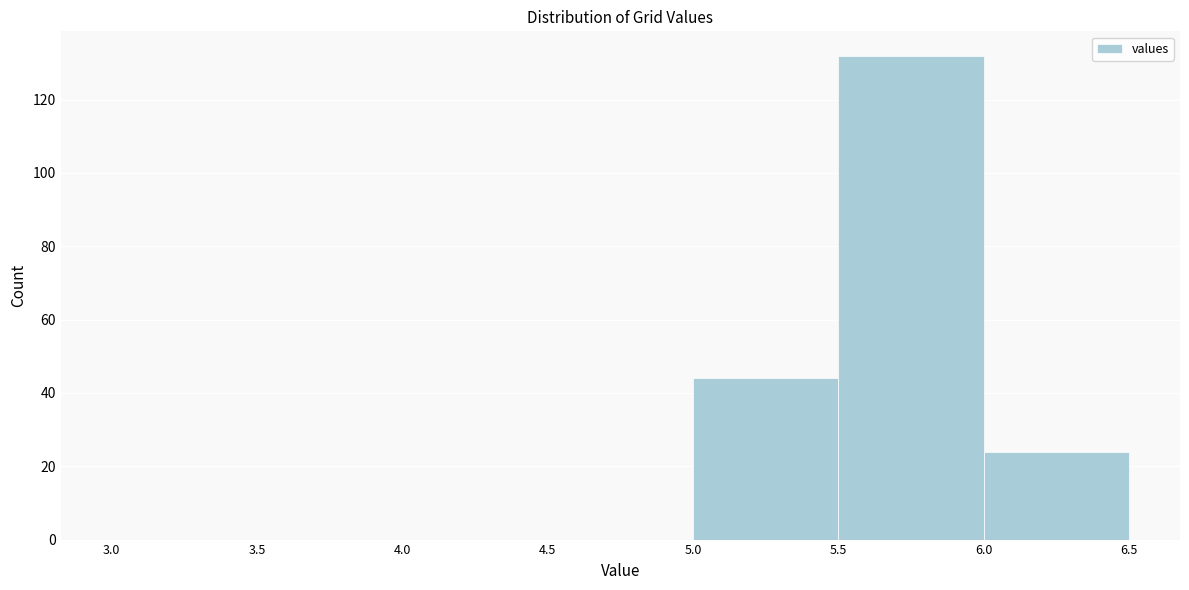

How tall is the bar that spans 5.5 to 6.0 on the x-axis? The values are not printed on the chart, so give them approximately, as read against the axis.

132